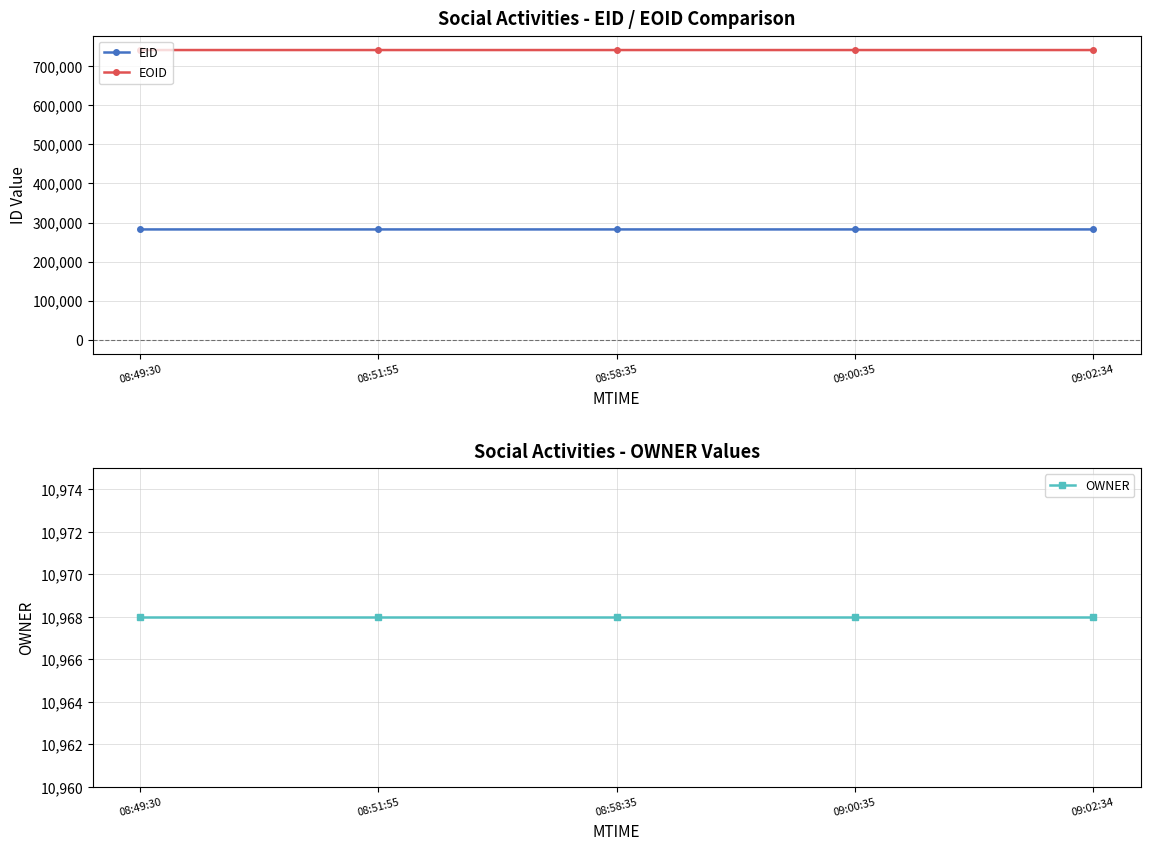

What is the smallest value displayed?

10968